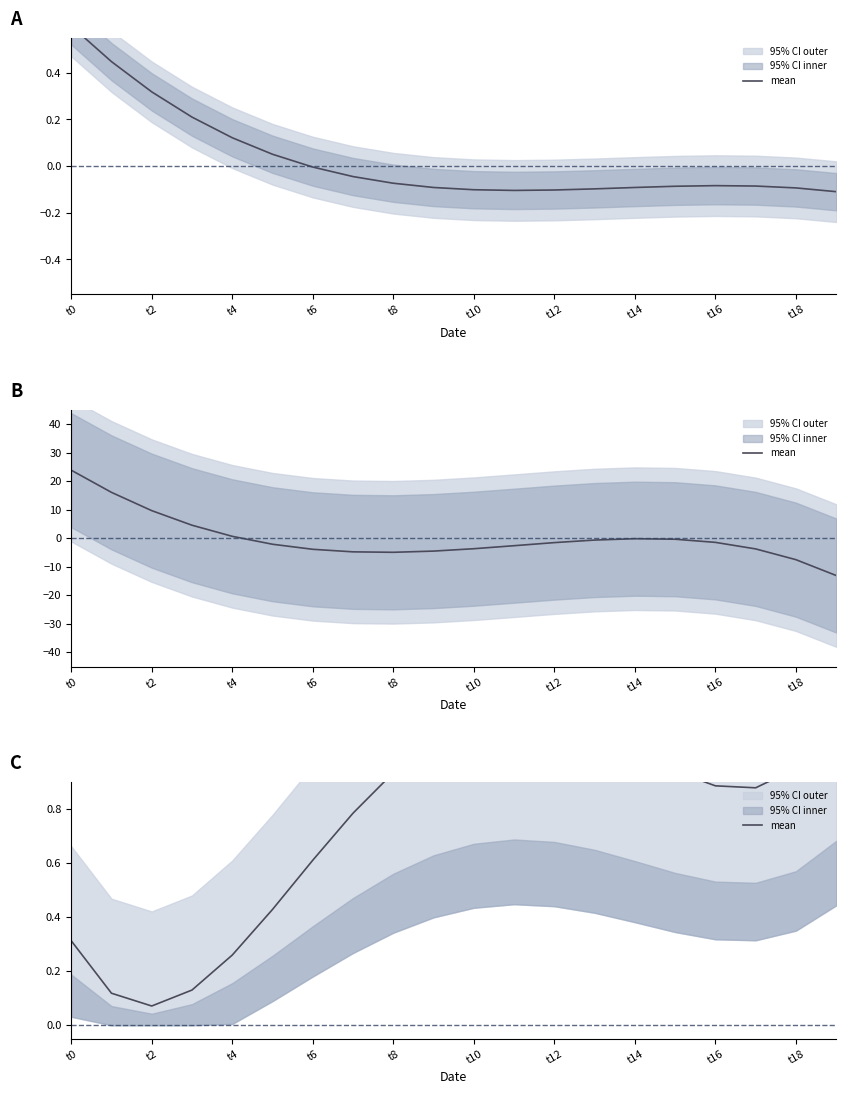

What is the sum of the values at 11 and 15?

2.1